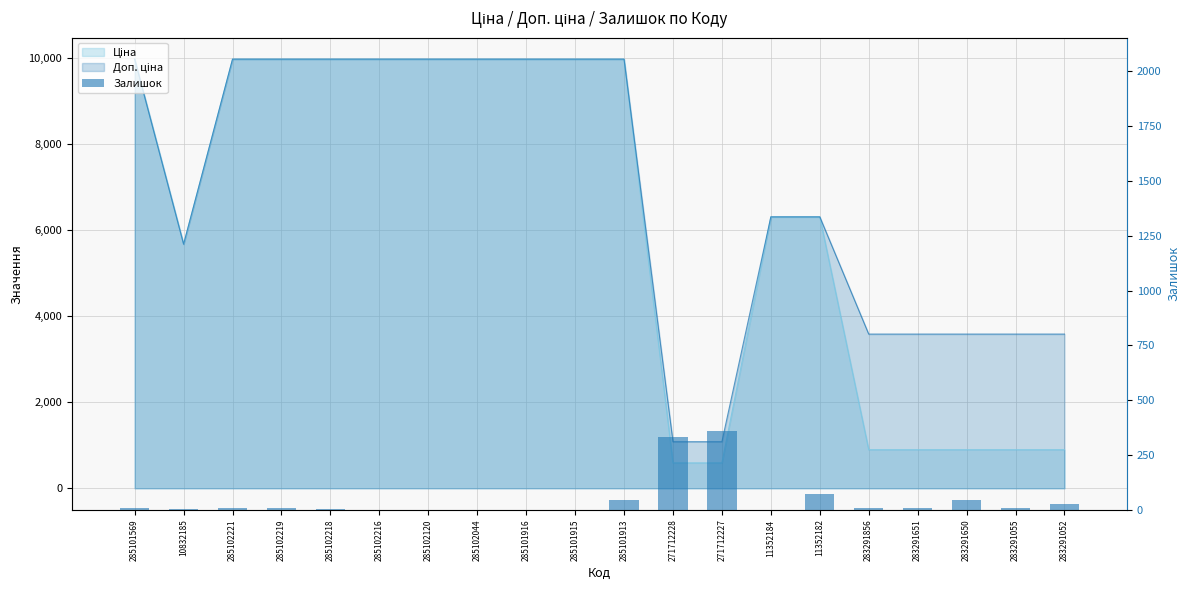

How many values exceed 7?

9